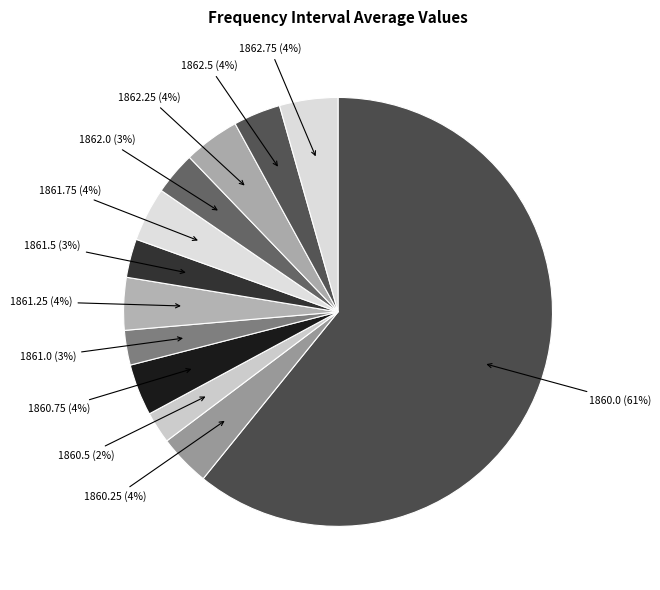

What is the smallest slice in the pie chart?

1860.5